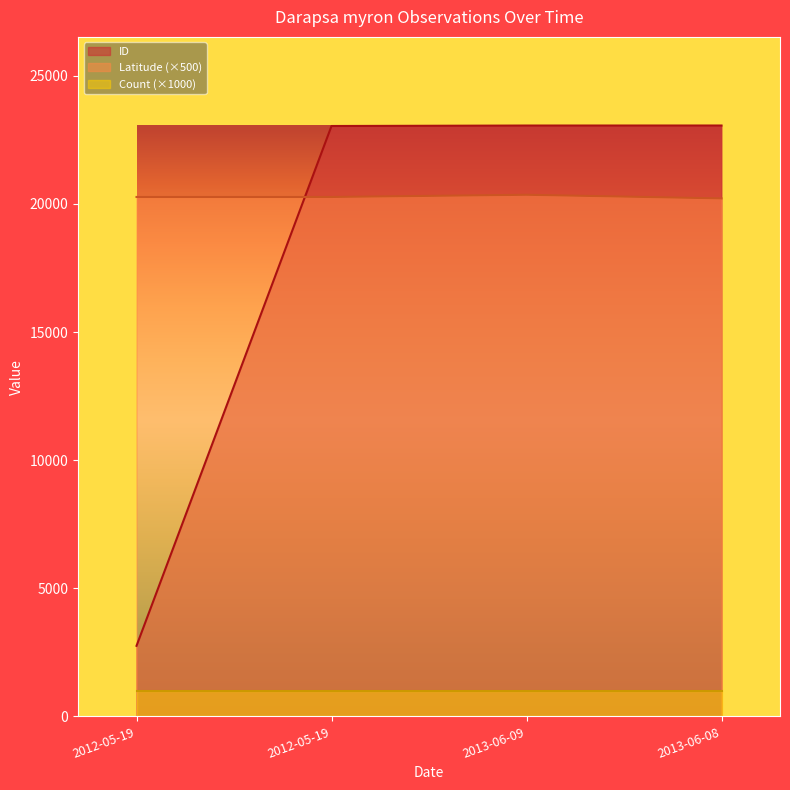

List the series in order of their peak value, highest first.

ID, Latitude (×500), Count (×1000)